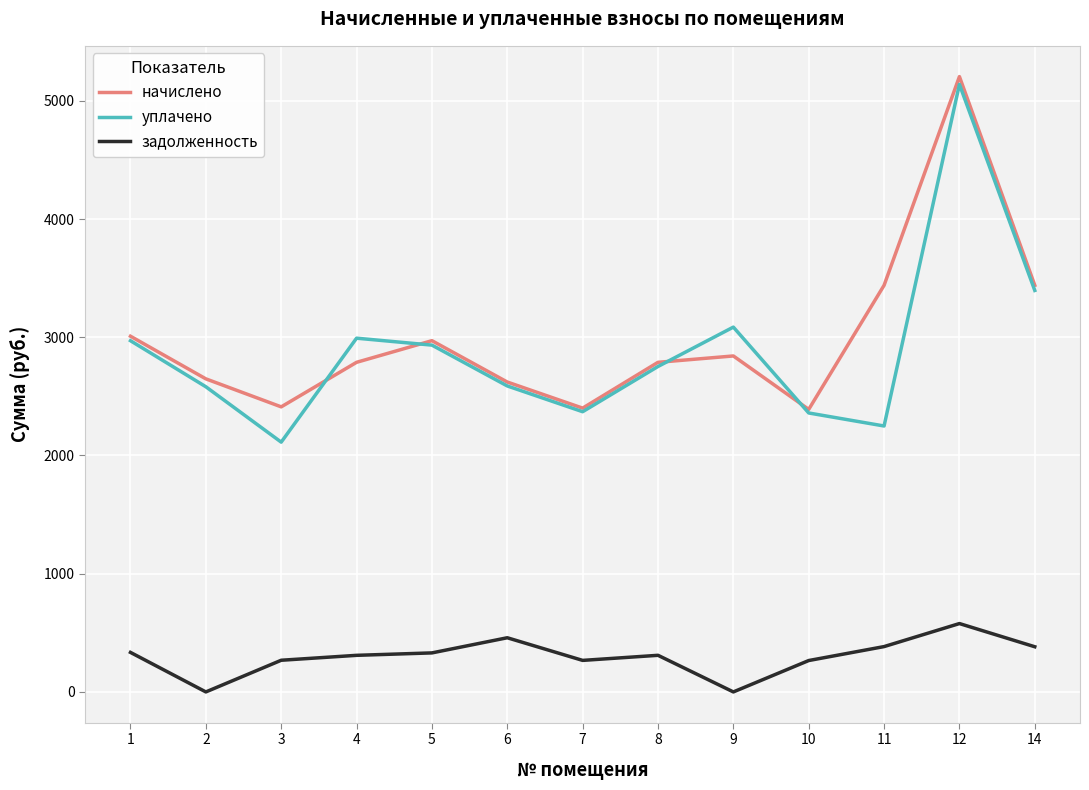

The value of уплачено at 14 is 3395.6. True or false?

True